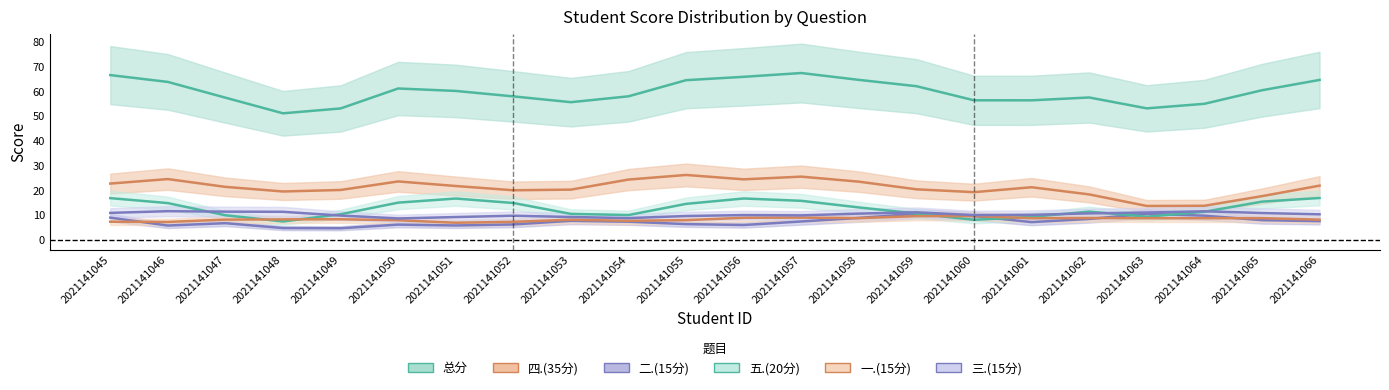

What is the highest value of the 二.(15分) series?

10.5